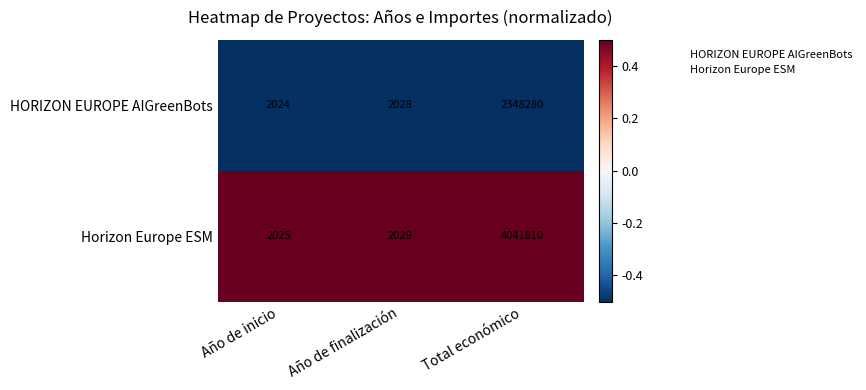

What is the total value across all series at Año de inicio?

4049